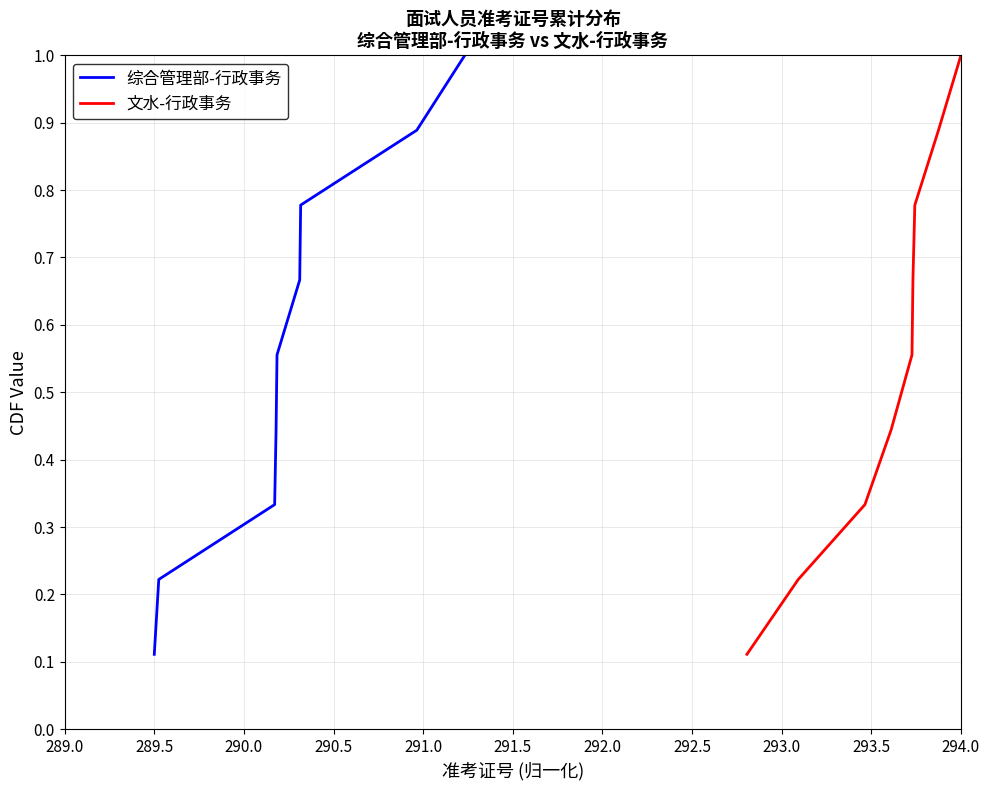

Does the chart display data point markers on the line(s)?

No